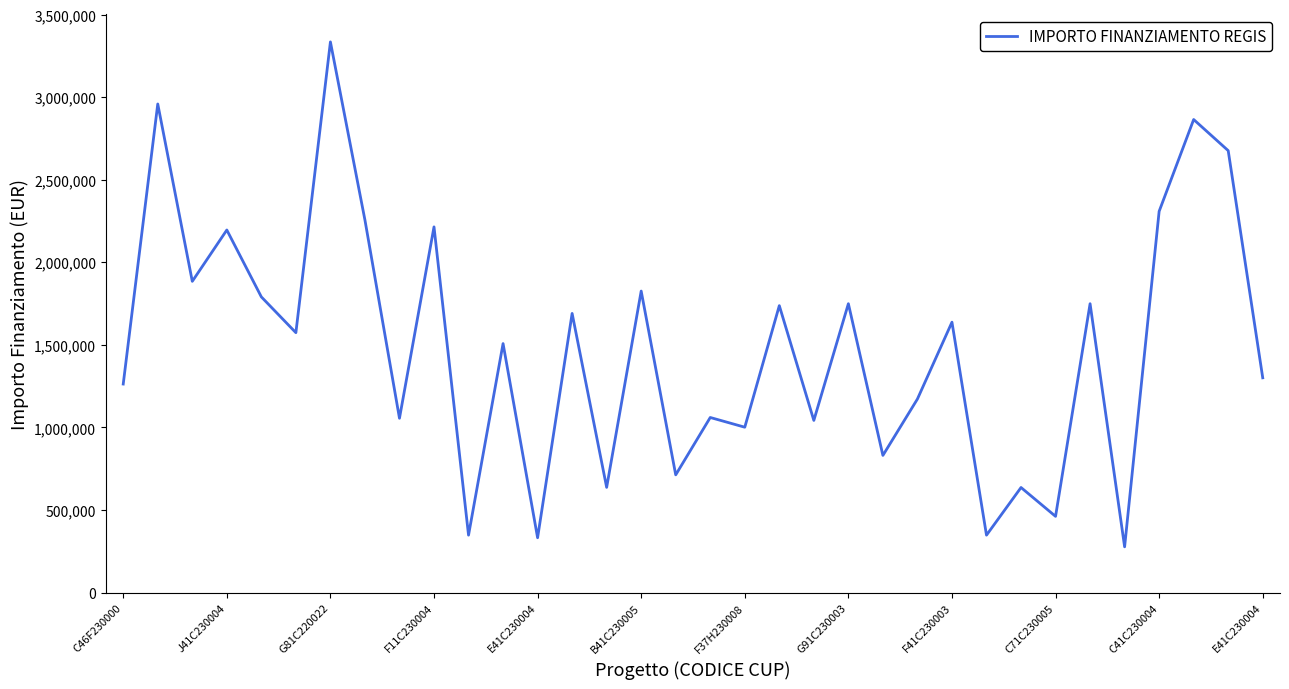

Does the chart have visible grid lines?

No